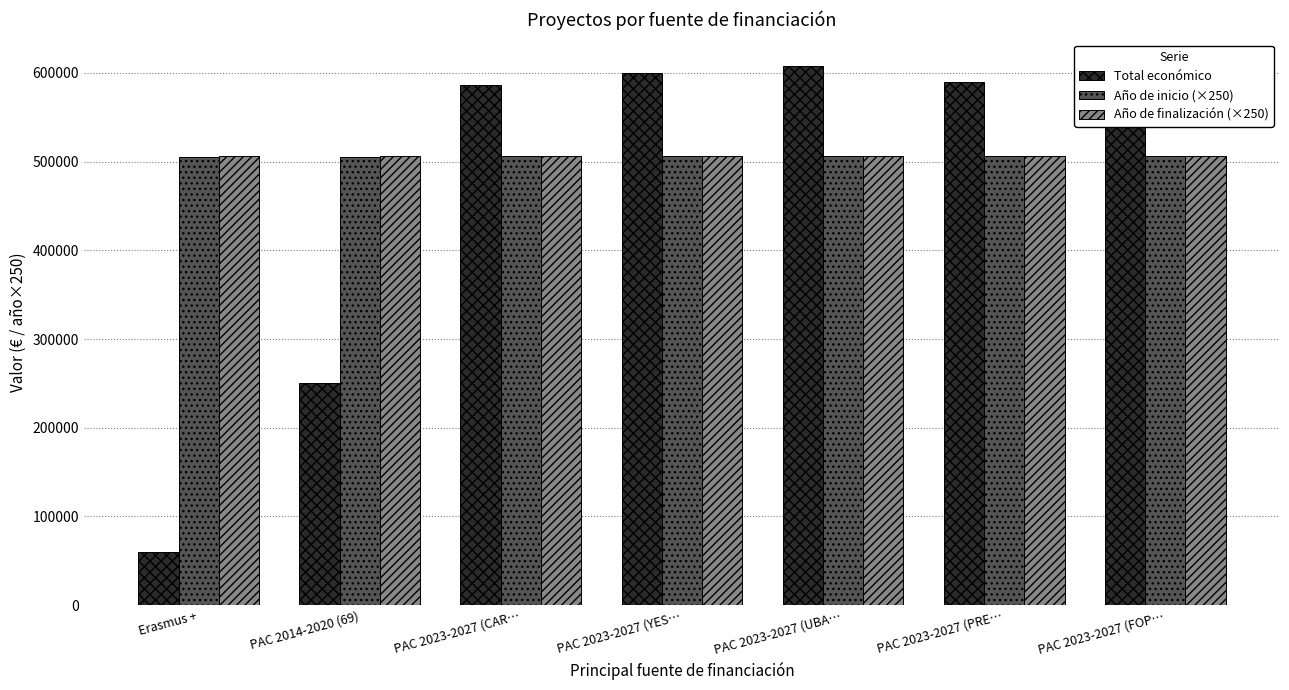

What are all the series names shown in the legend?

Total económico, Año de inicio (×250), Año de finalización (×250)